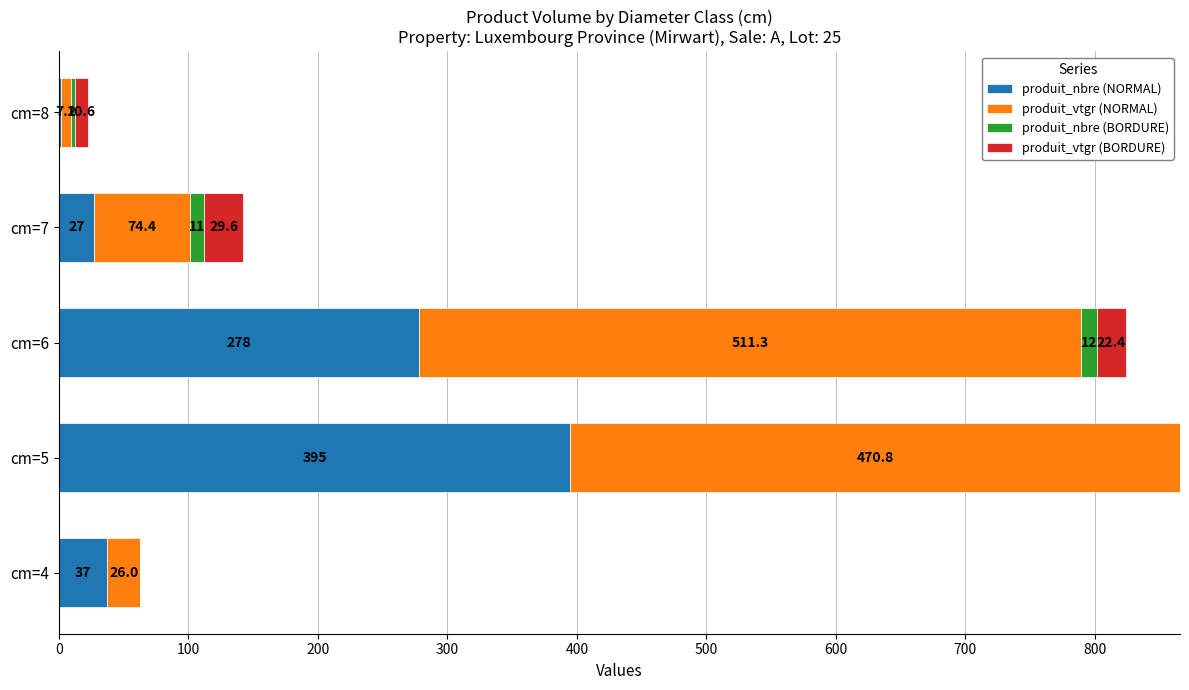

What is the highest value of the produit_nbre (NORMAL) series?

395.0